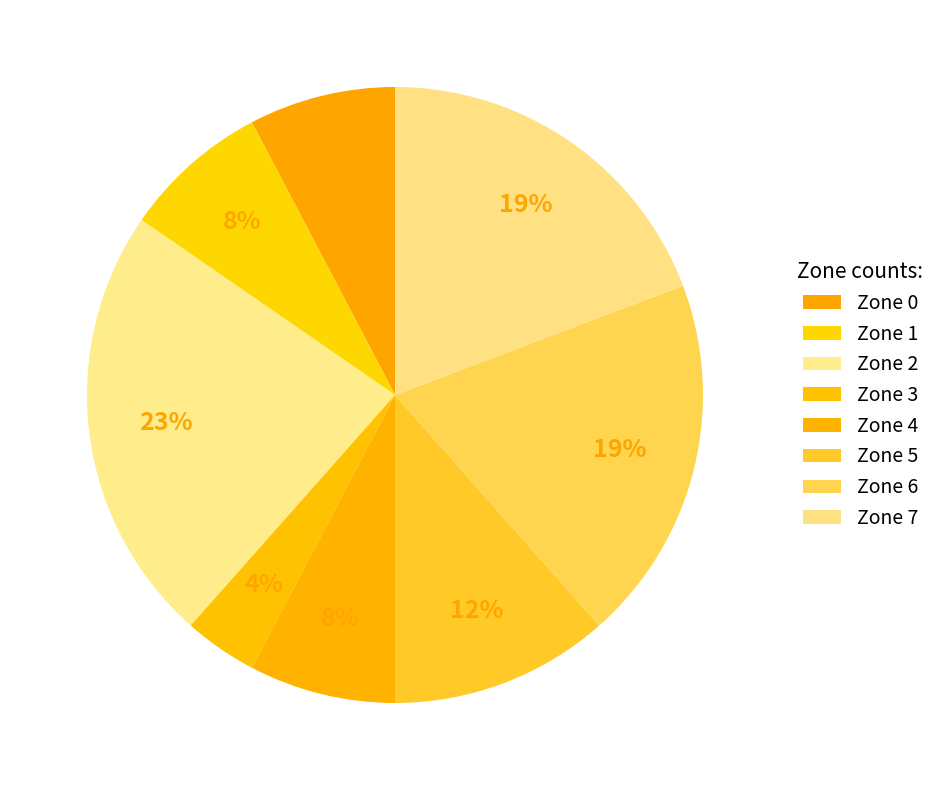

Combined, do Zone 6 and Zone 1 account for over 50%?

No